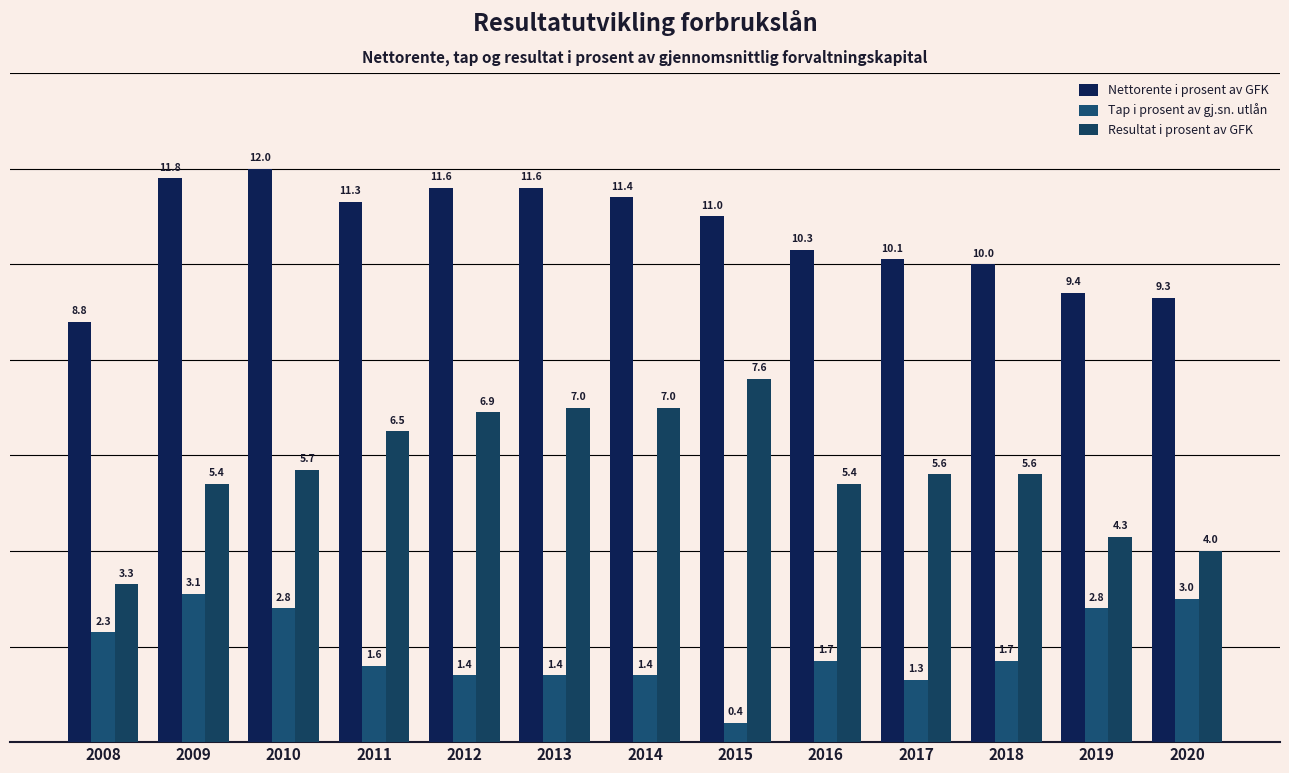

At 2012, list the series in order from largest to smallest.

Nettorente i prosent av GFK, Resultat i prosent av GFK, Tap i prosent av gj.sn. utlån